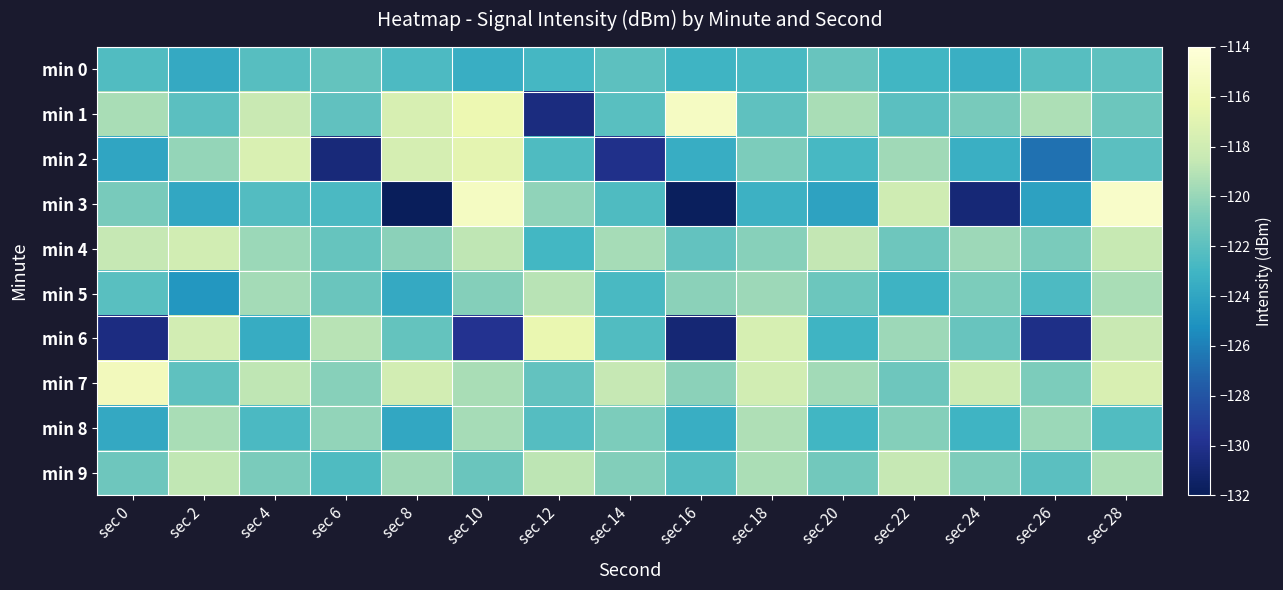

Which series has the widest spread of values?

min 3